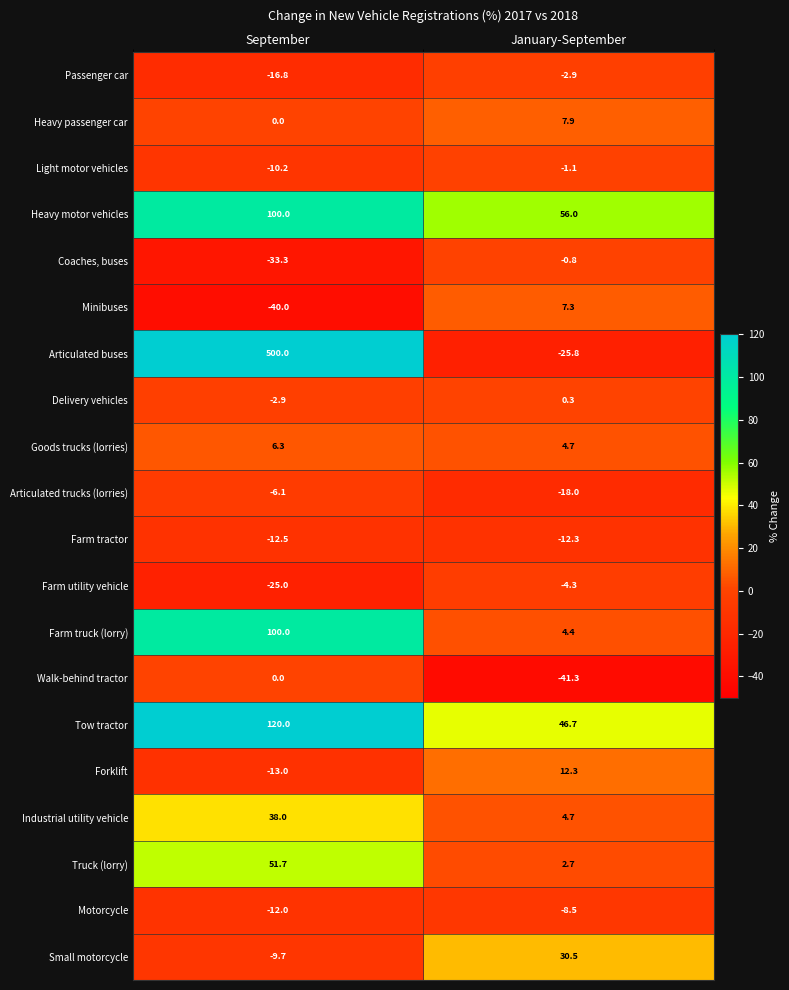

What is the difference between the highest and lowest values at January-September?

97.3